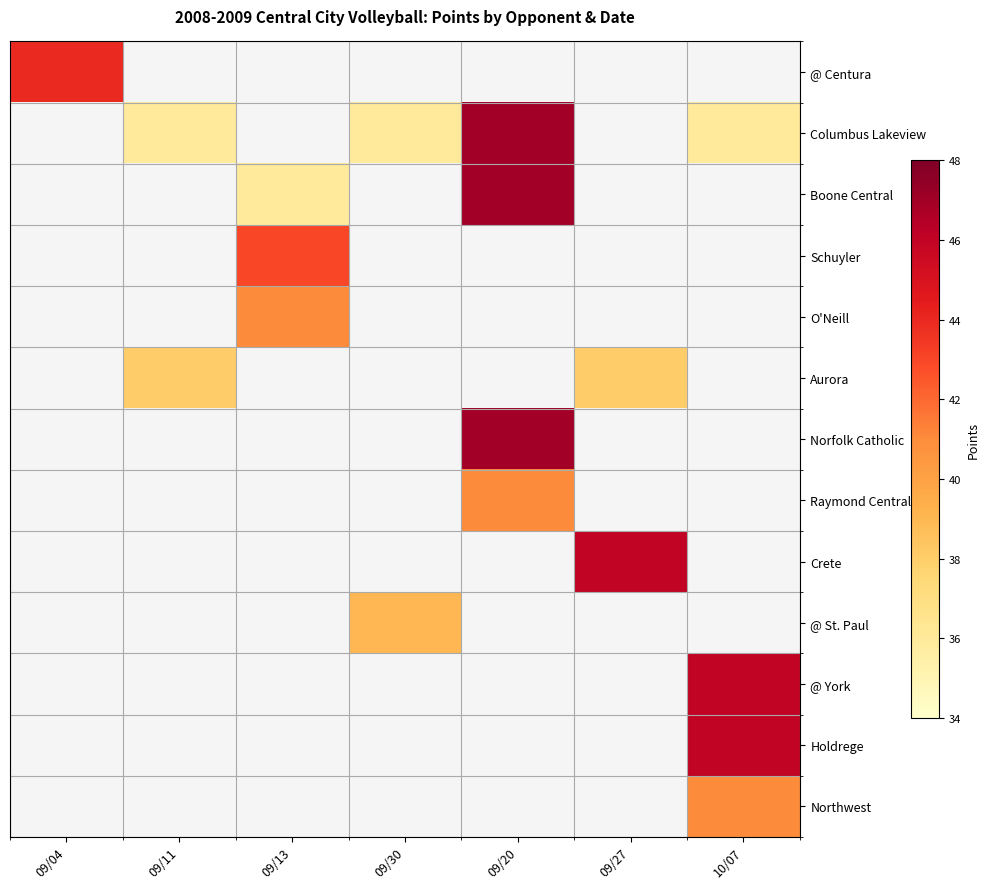

Which has a higher value, 10/07 or 09/20?

09/20